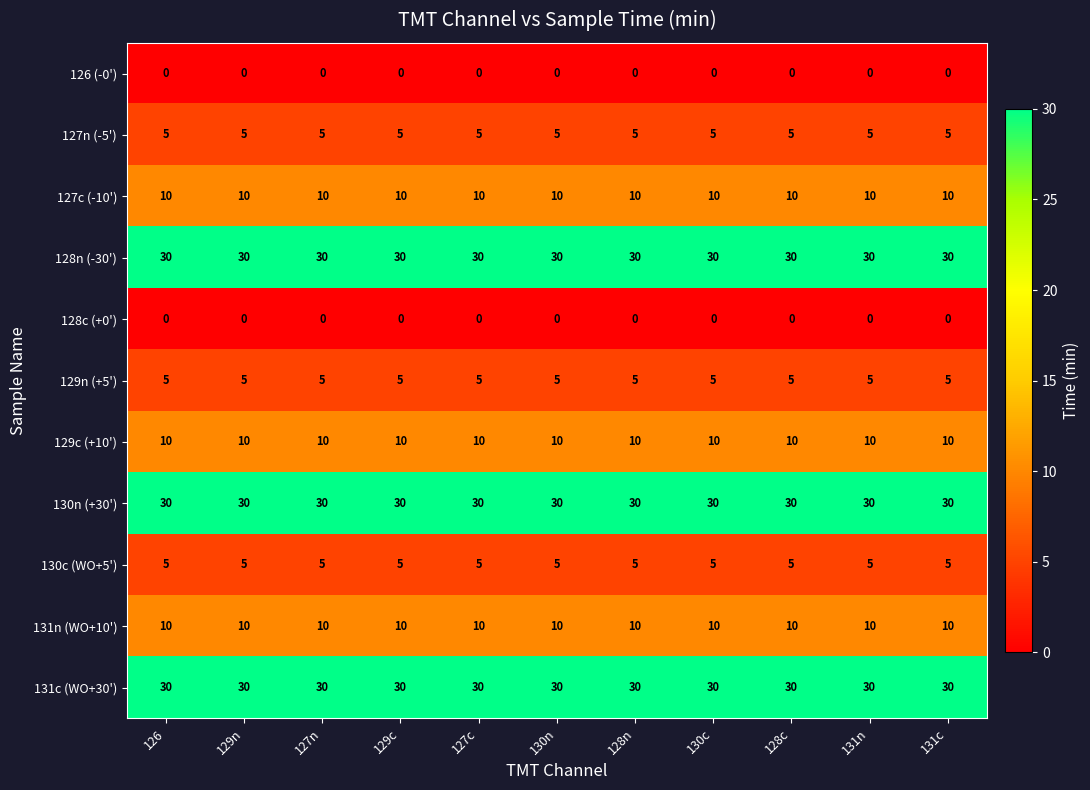

What is the maximum value shown in the chart?

30